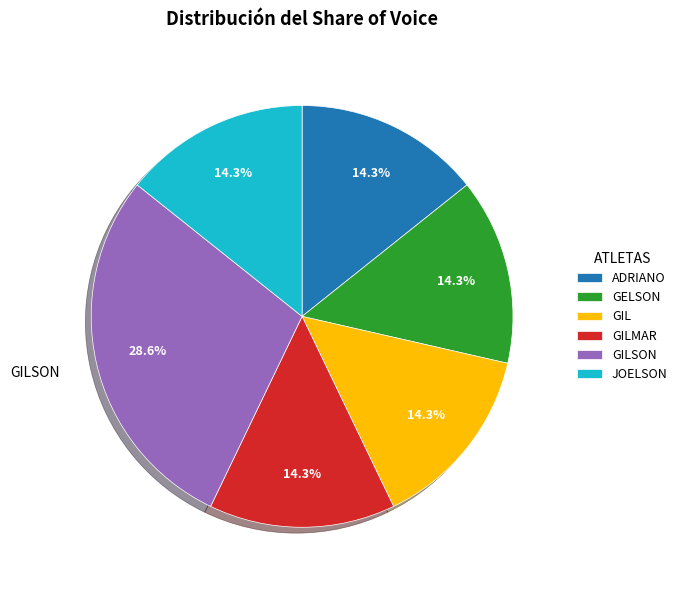

Is there a majority slice in this chart?

No